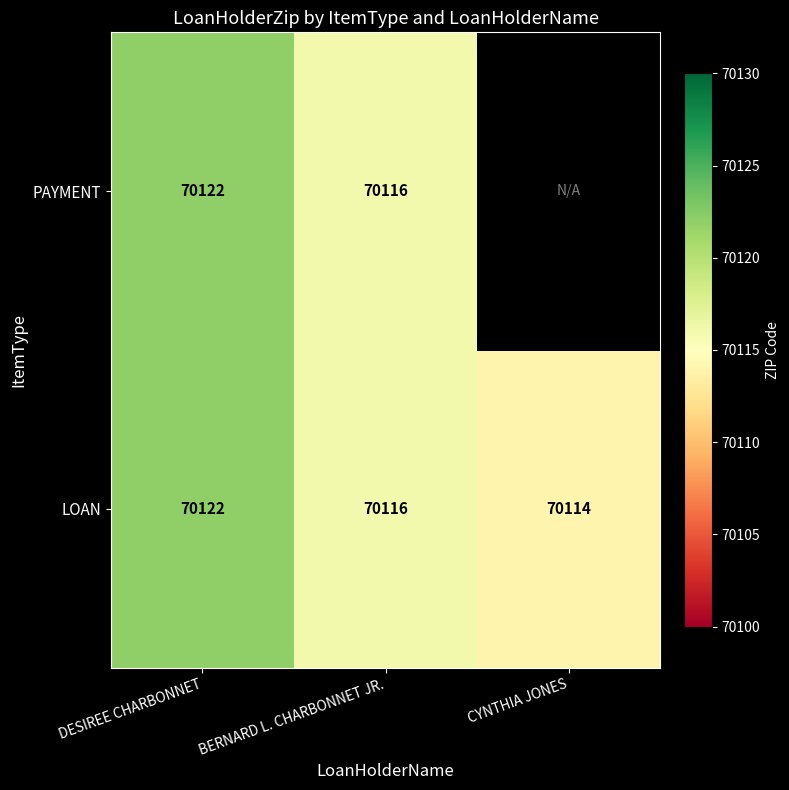

Is the value of LOAN at BERNARD L. CHARBONNET JR. greater than the value of PAYMENT at DESIREE CHARBONNET?

No